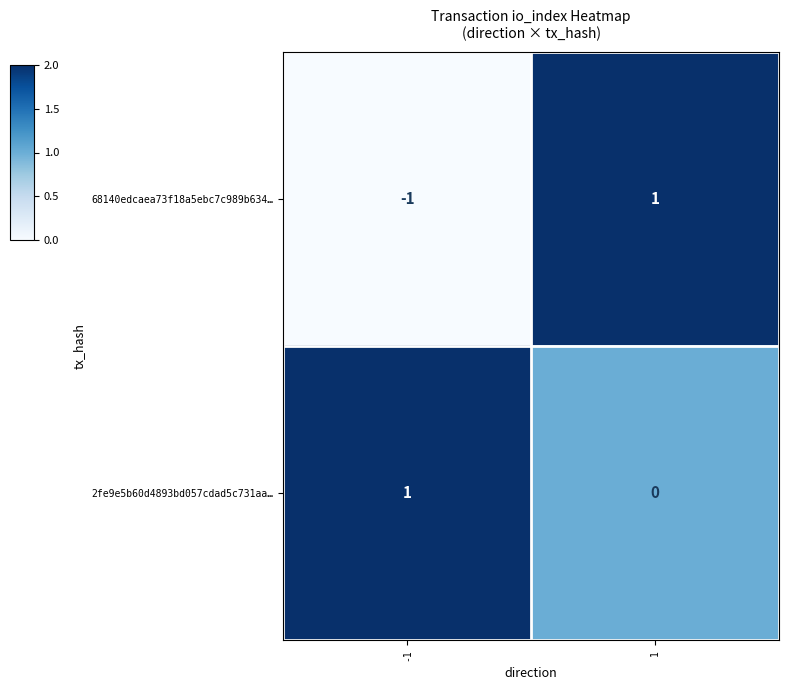

List the series in order of their overall mean, highest first.

2fe9e5b60d4893bd057cdad5c731aa…, 68140edcaea73f18a5ebc7c989b634…